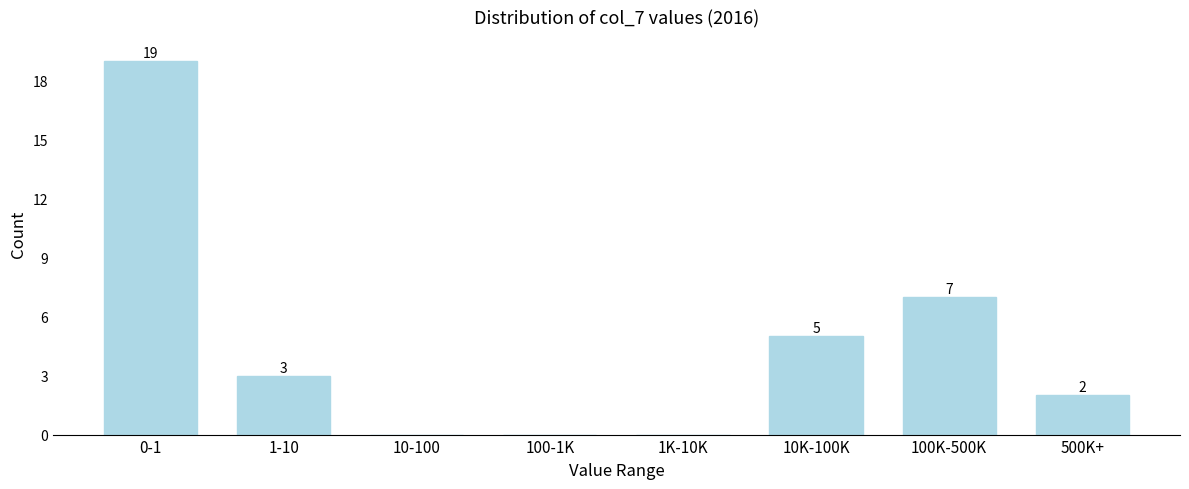

Reading left to right, transcribe all the data shown in this chart.

0-1=19	1-10=3	10-100=0	100-1K=0	1K-10K=0	10K-100K=5	100K-500K=7	500K+=2